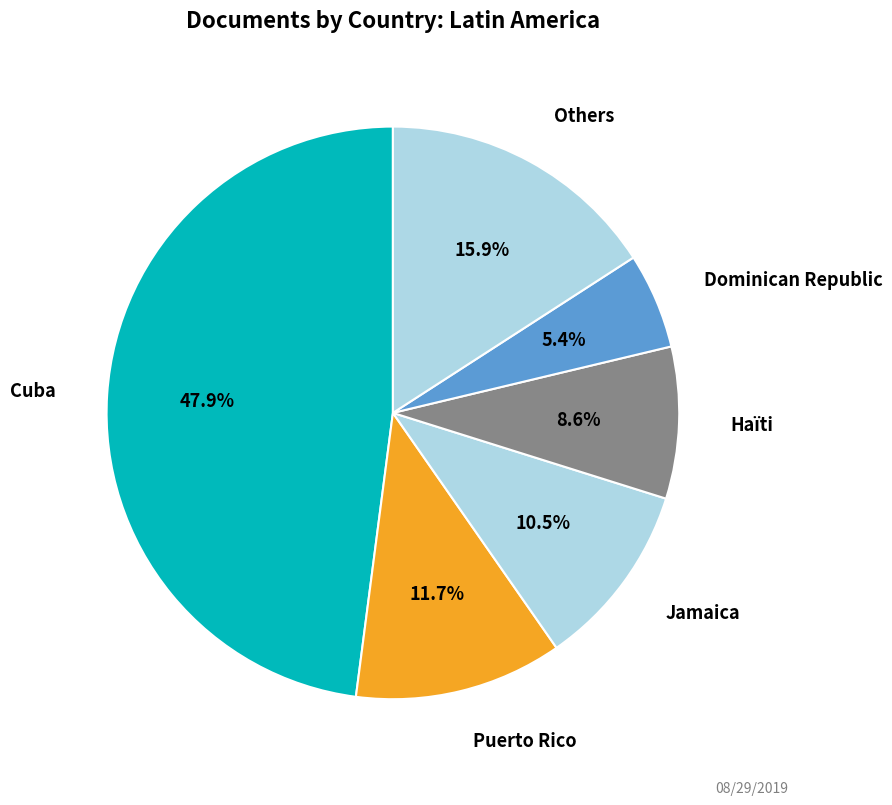

What percentage is NOT represented by Jamaica?

89.5%